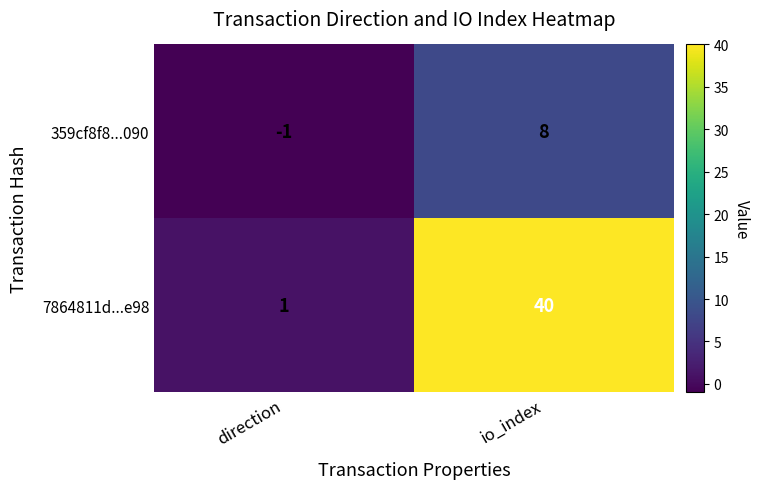

Rank the series by their maximum value, from lowest to highest.

359cf8f8...090, 7864811d...e98